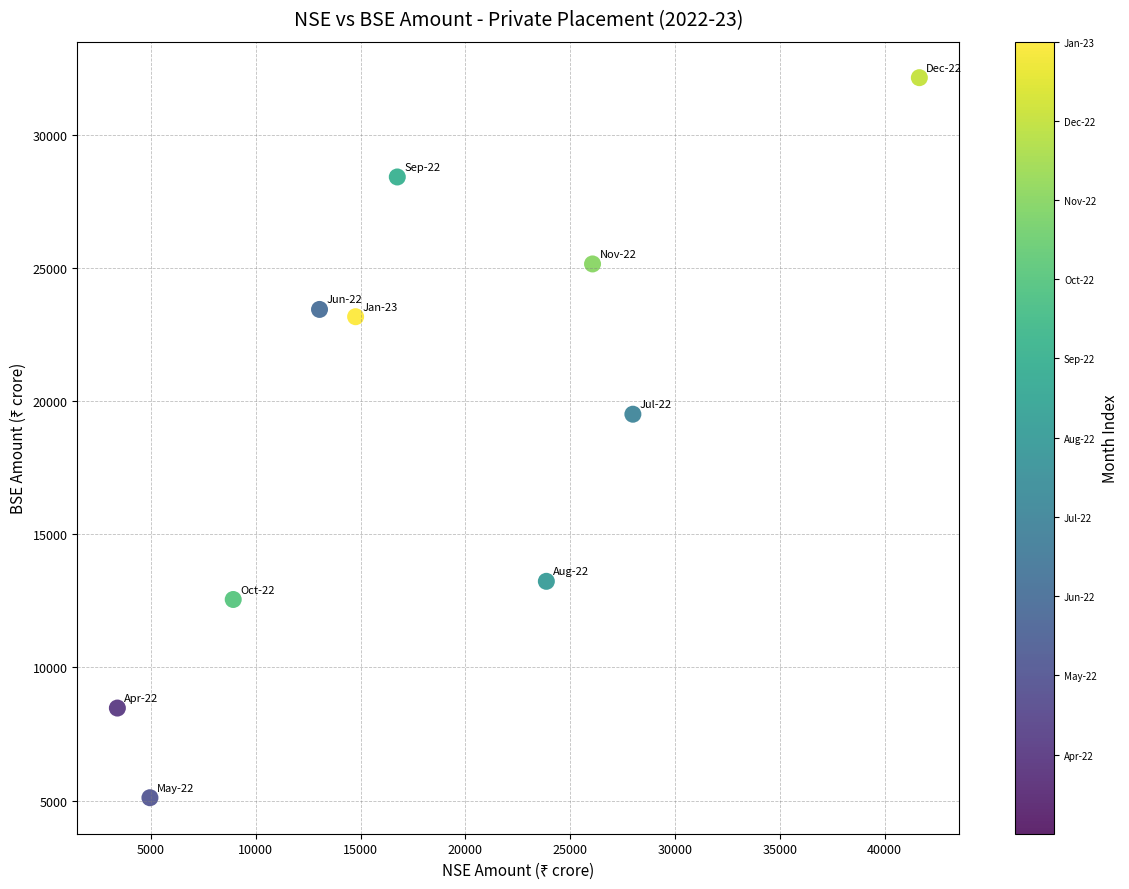

What is the range of Y values (max minus min)?

27043.4